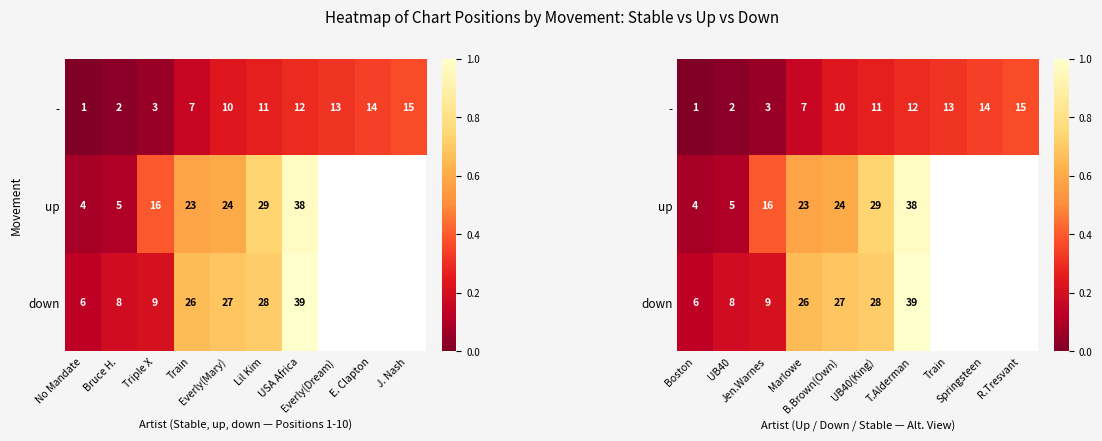

What is the spread (max minus min) of values at UB40(King)?

0.5